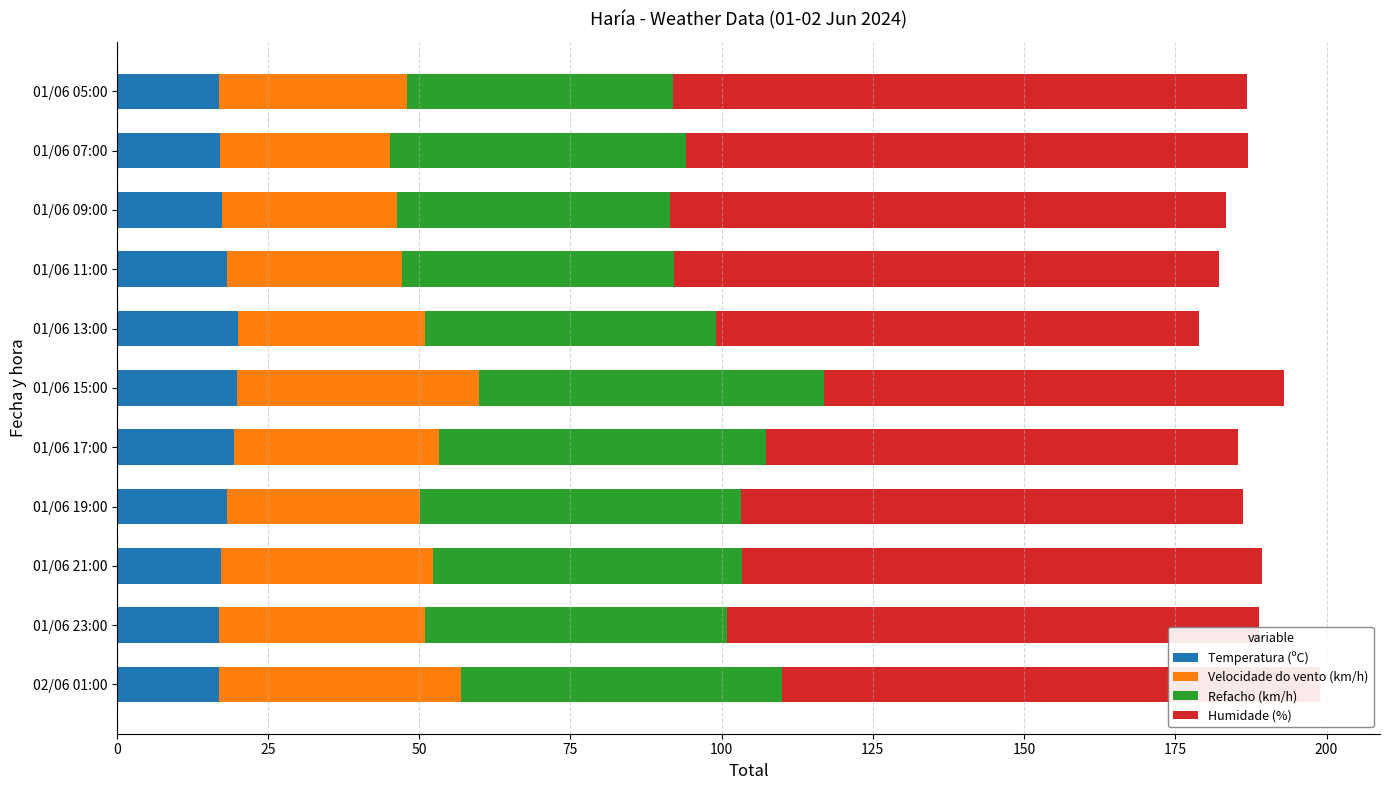

What is the maximum value for Temperatura (ºC)?

20.0